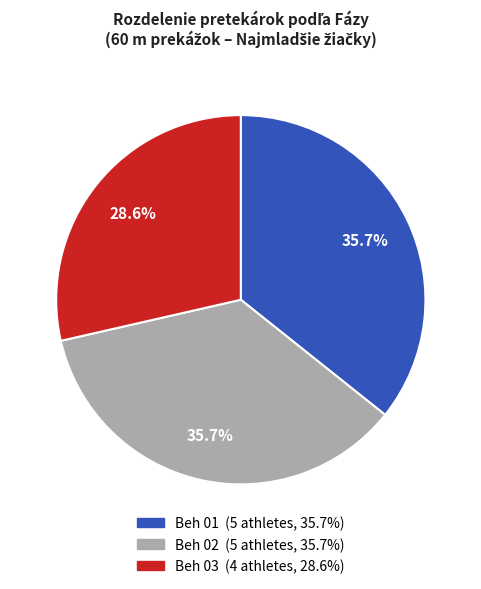

Does any single category account for the majority?

No